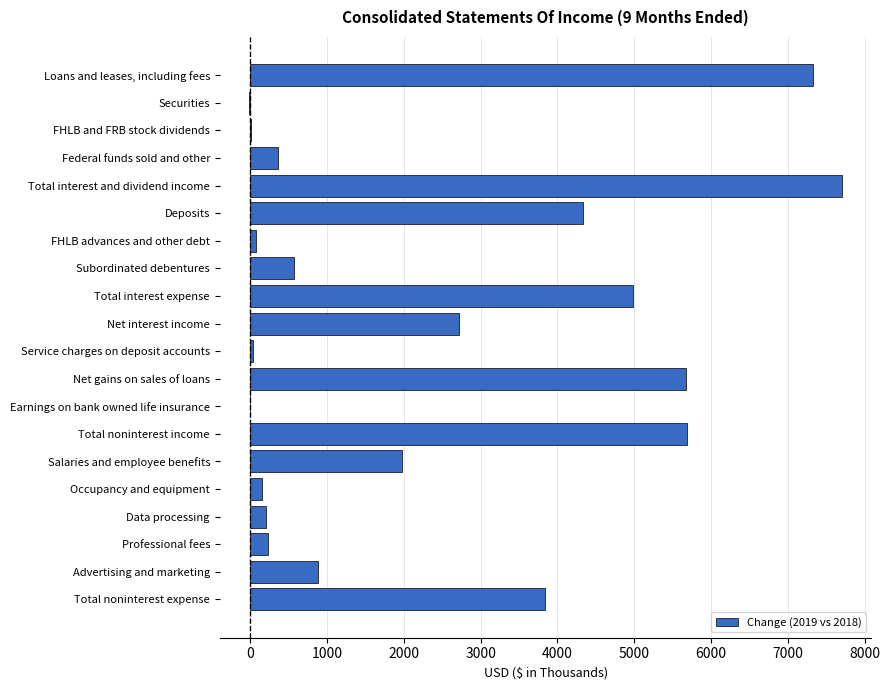

What is the change in value from Net gains on sales of loans to Professional fees?

-5437